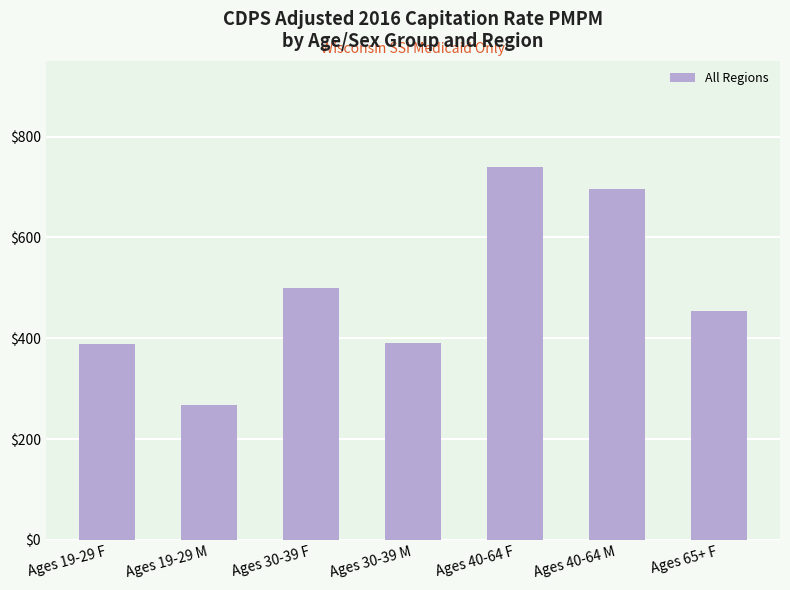

What is the ratio of the value at Ages 19-29 M to the value at Ages 40-64 M?

0.4